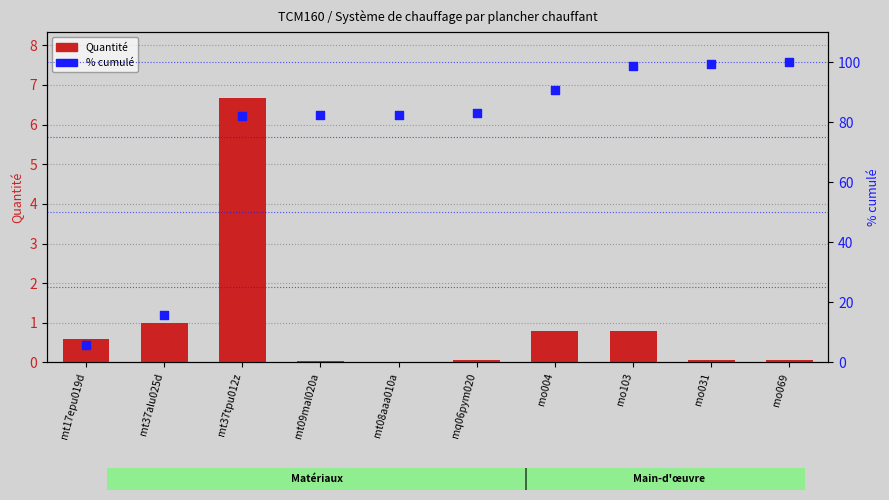

Which series has the largest Y range (max minus min)?

% cumulé